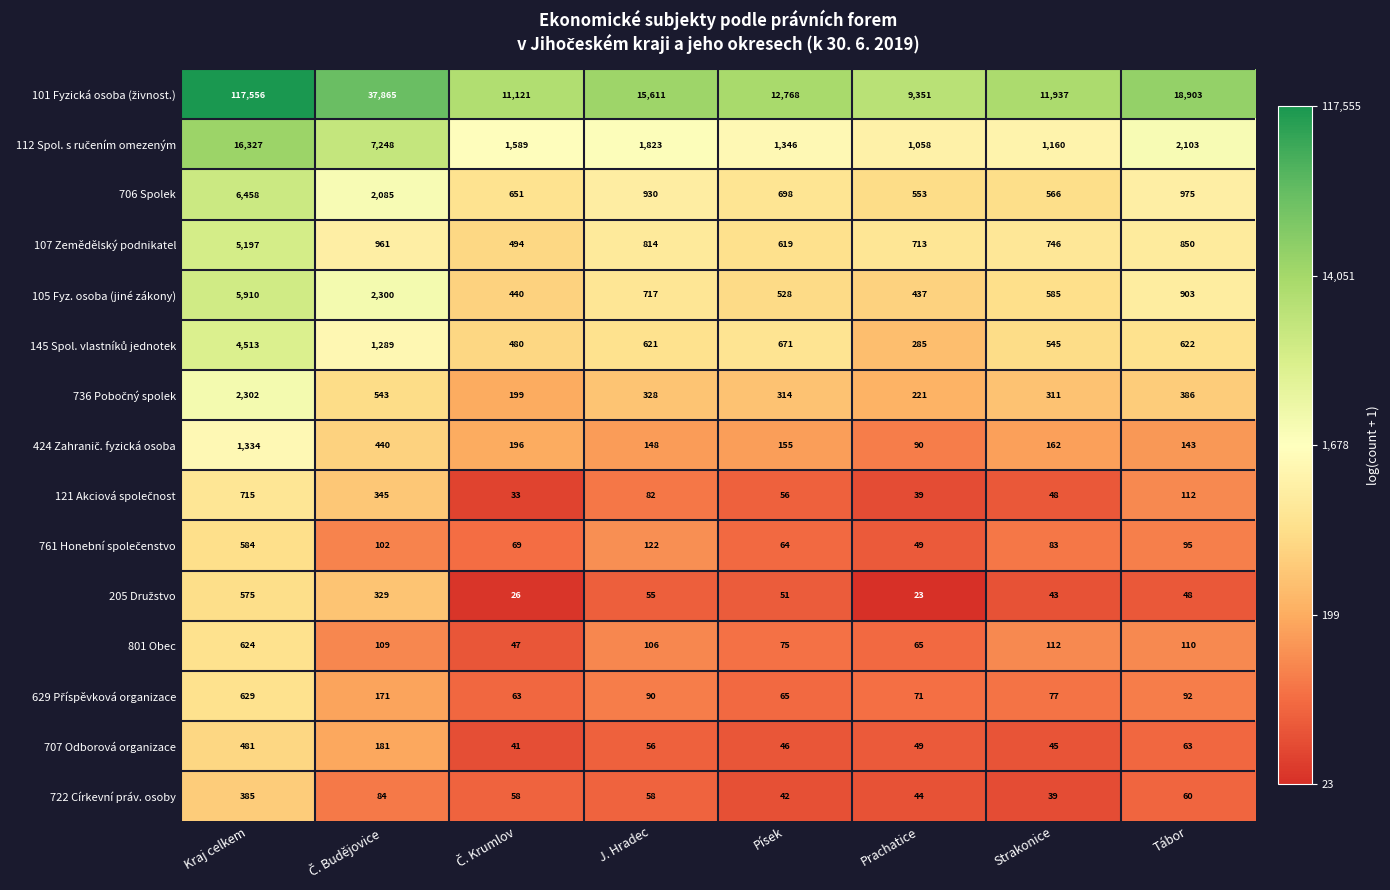

What is the minimum value shown in the chart?

23